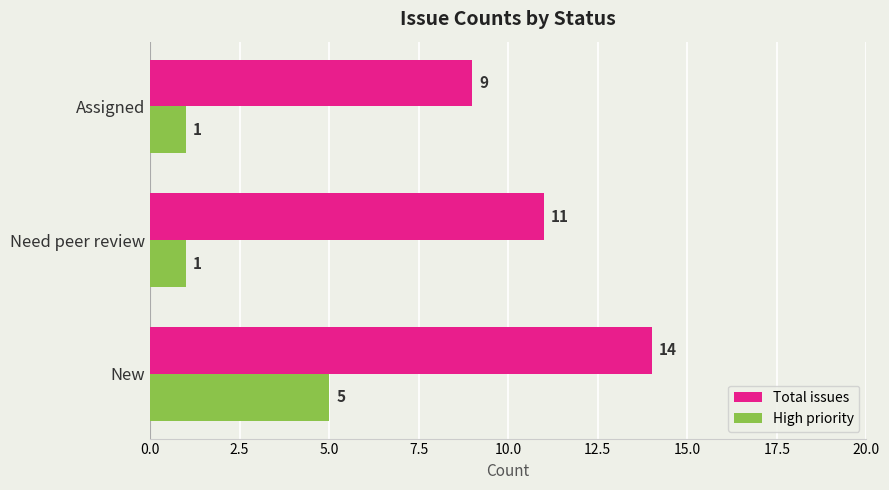

List the series in order of their overall mean, highest first.

Total issues, High priority